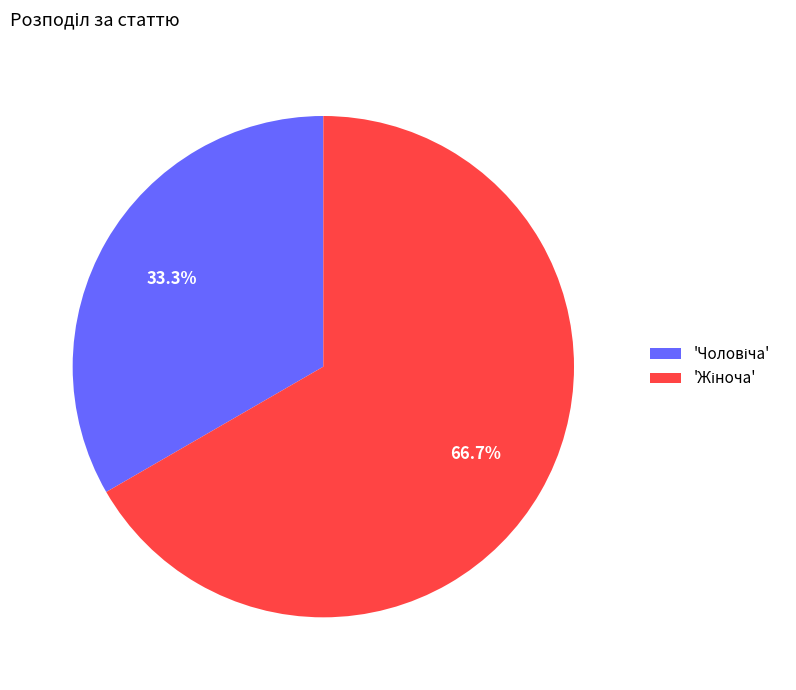

Does any single category account for the majority?

Yes